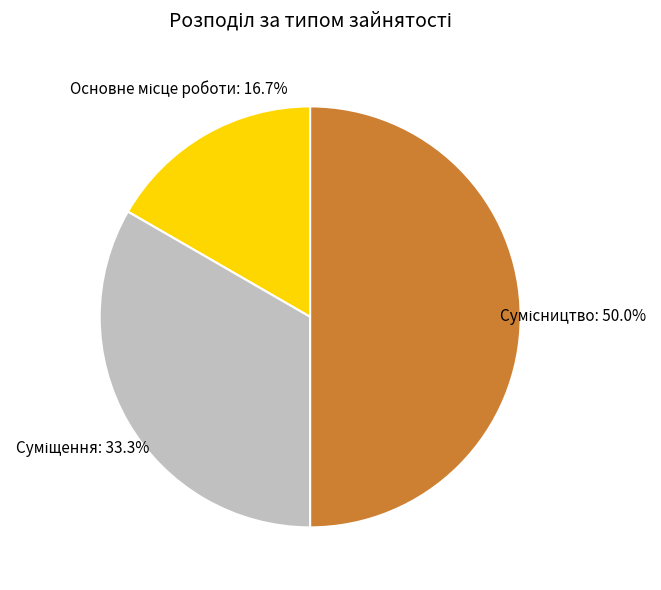

How many segments does this pie chart have?

3